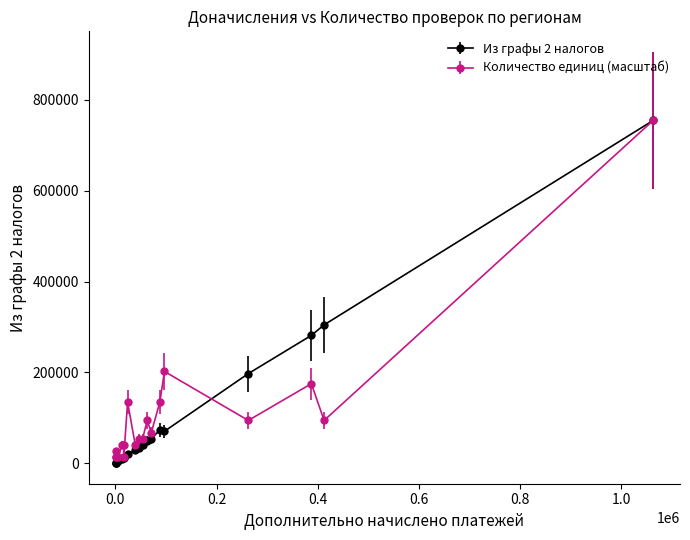

True or false: Количество единиц (масштаб) has more than 1 points higher than both neighbors.

True